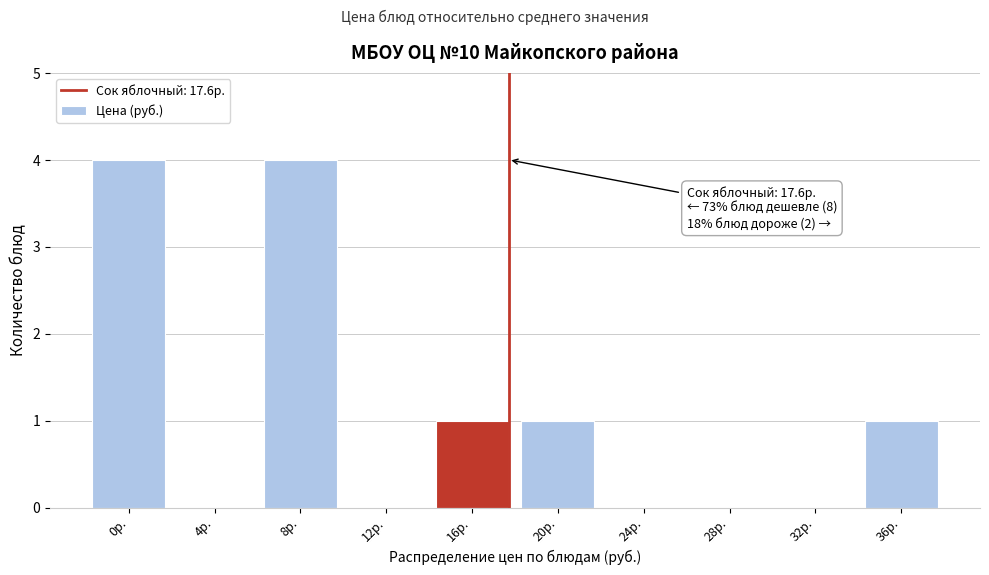

Reading right to left, transcribe all the data shown in this chart.

36р.=1	32р.=0	28р.=0	24р.=0	20р.=1	16р.=1	12р.=0	8р.=4	4р.=0	0р.=4